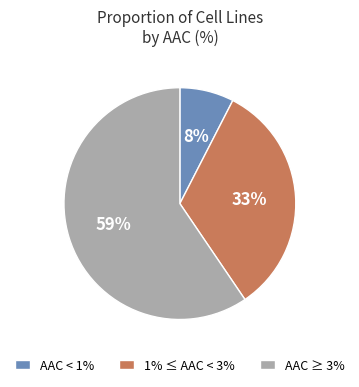

True or false: AAC < 1% accounts for 8% of the total.

True